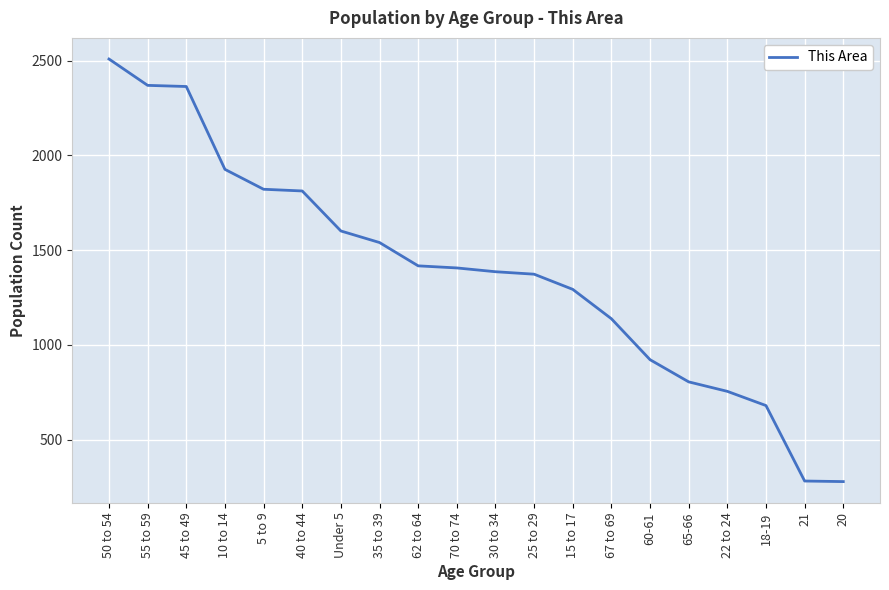

What is the difference between the maximum and minimum values?

2229